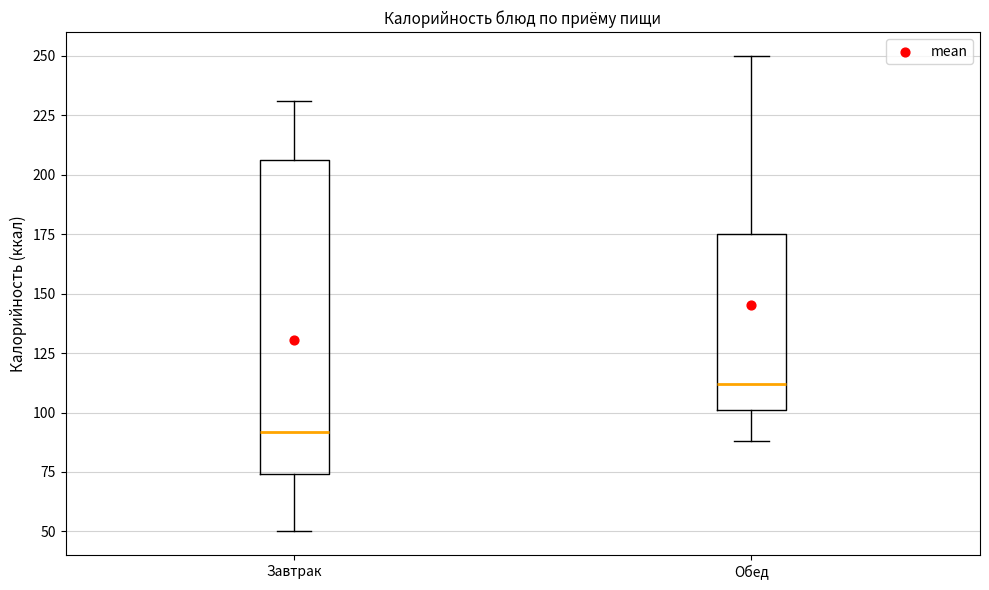

Which box is the tallest, from its lower edge to its upper edge?

Завтрак